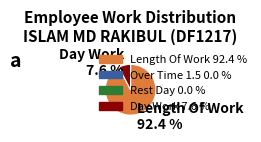

Count the number of slices in the pie.

2